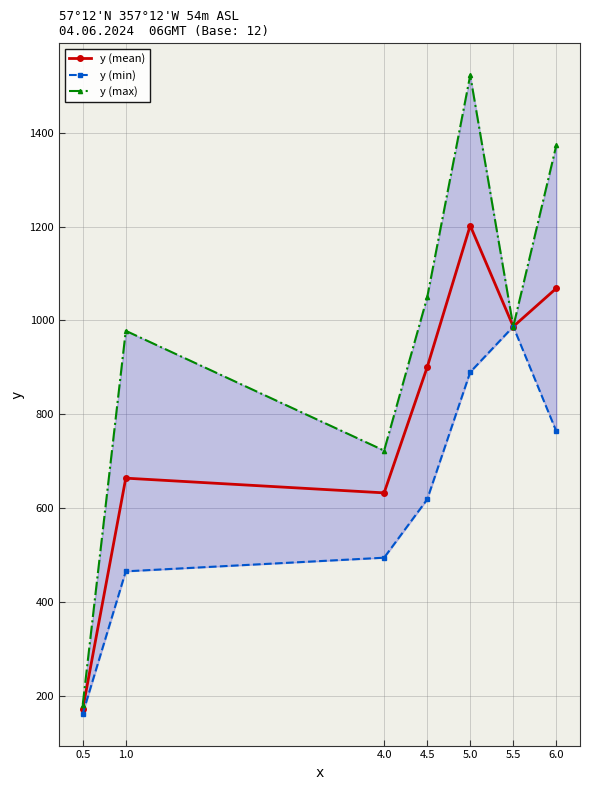

The value of y (min) at 6.0 is 764.0. True or false?

True